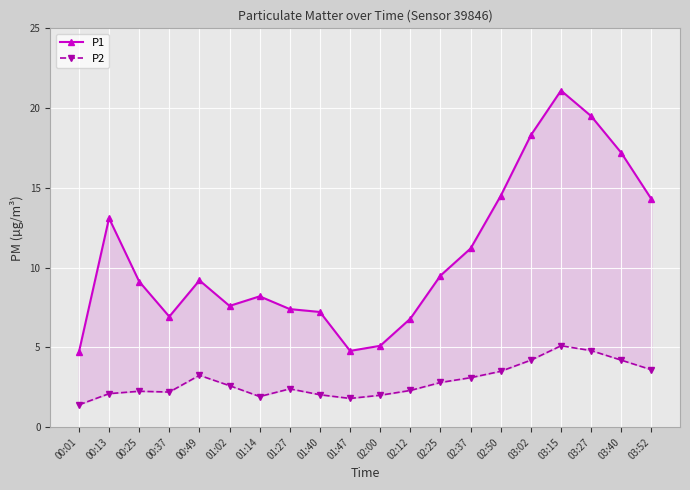

Count the number of data series in this chart.

2